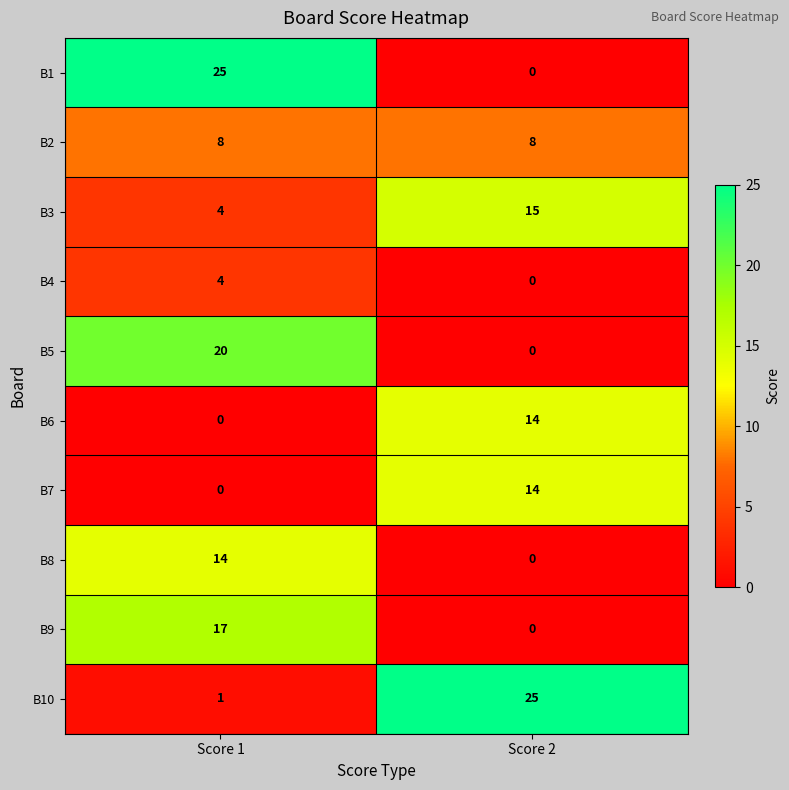

Reading right to left, transcribe all the data shown in this chart.

B1: 0	25
B2: 8	8
B3: 15	4
B4: 0	4
B5: 0	20
B6: 14	0
B7: 14	0
B8: 0	14
B9: 0	17
B10: 25	1